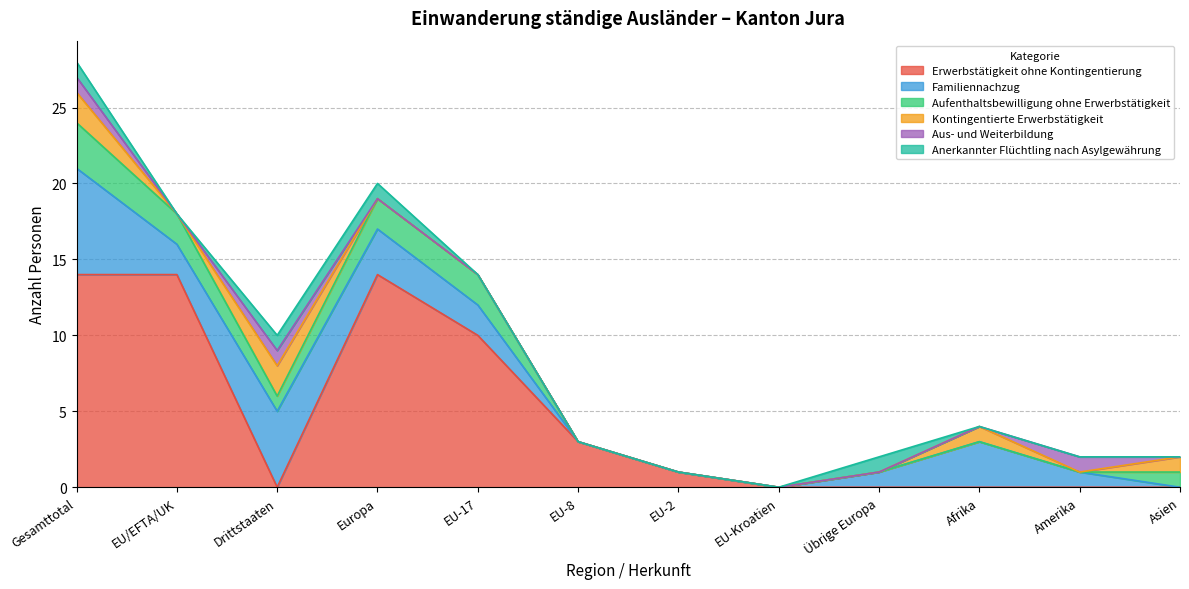

The Aufenthaltsbewilligung ohne Erwerbstätigkeit series shows 1 at Drittstaaten. True or false?

False